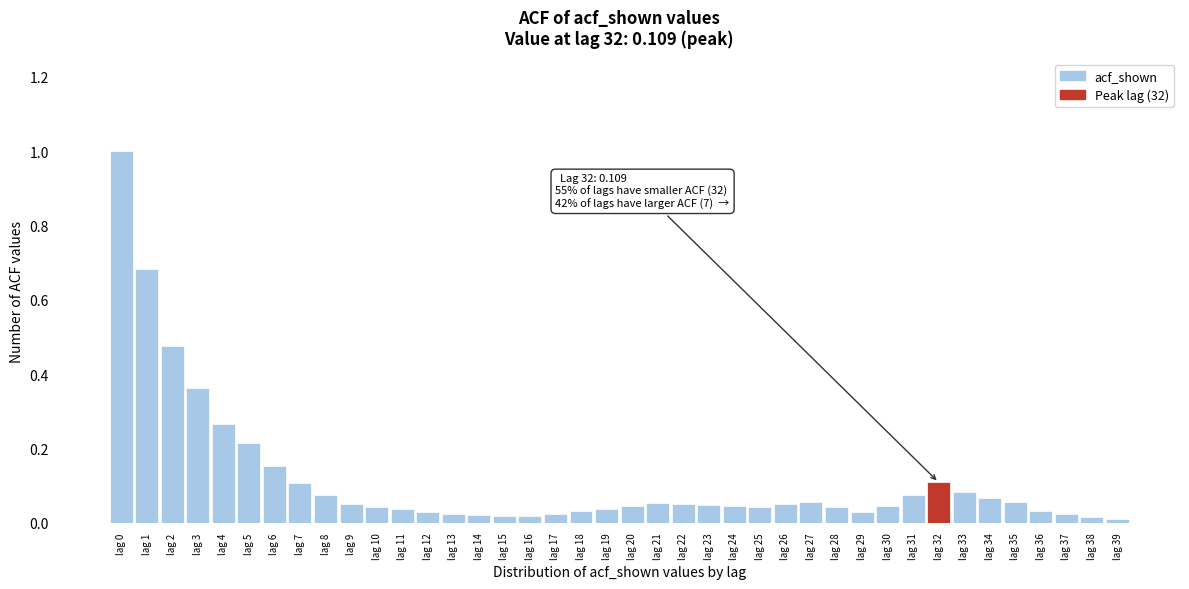

True or false: the data shows 0.1 at lag 10.

False